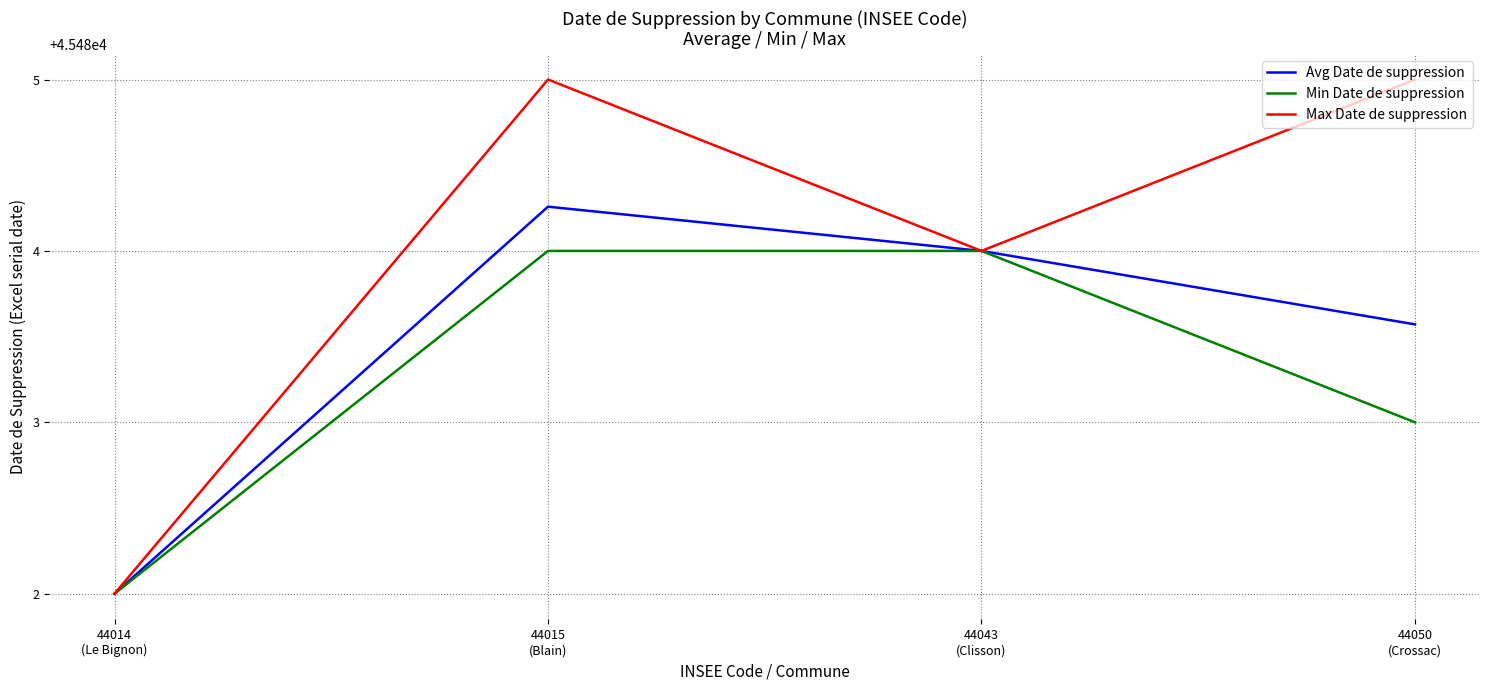

How many lines are shown in the chart?

3